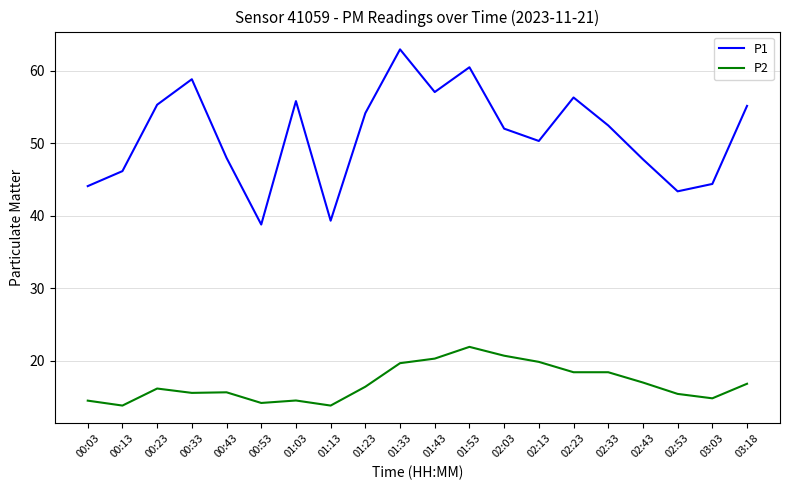

What is the difference between the P1 values at 02:53 and 01:53?

17.1